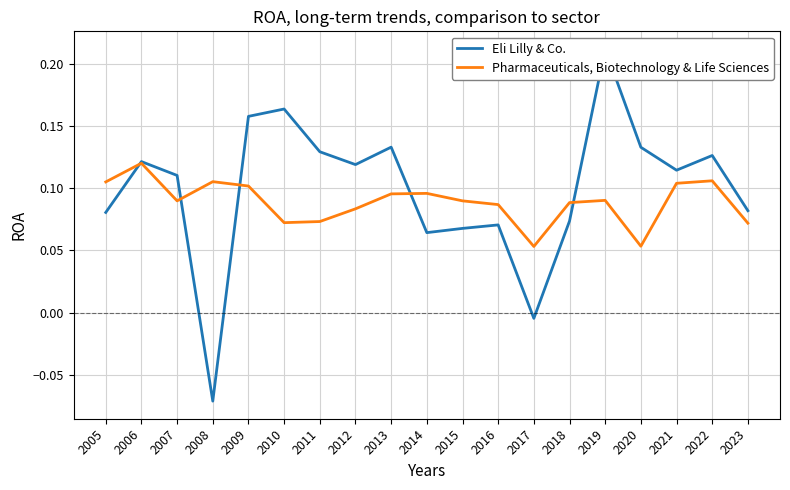

Reading left to right, what are all the values shown in this chart?

Eli Lilly & Co.: 2005=0.1	2006=0.1	2007=0.1	2008=-0.1	2009=0.2	2010=0.2	2011=0.1	2012=0.1	2013=0.1	2014=0.1	2015=0.1	2016=0.1	2017=-0.0	2018=0.1	2019=0.2	2020=0.1	2021=0.1	2022=0.1	2023=0.1
Pharmaceuticals, Biotechnology & Life Sciences: 2005=0.1	2006=0.1	2007=0.1	2008=0.1	2009=0.1	2010=0.1	2011=0.1	2012=0.1	2013=0.1	2014=0.1	2015=0.1	2016=0.1	2017=0.1	2018=0.1	2019=0.1	2020=0.1	2021=0.1	2022=0.1	2023=0.1